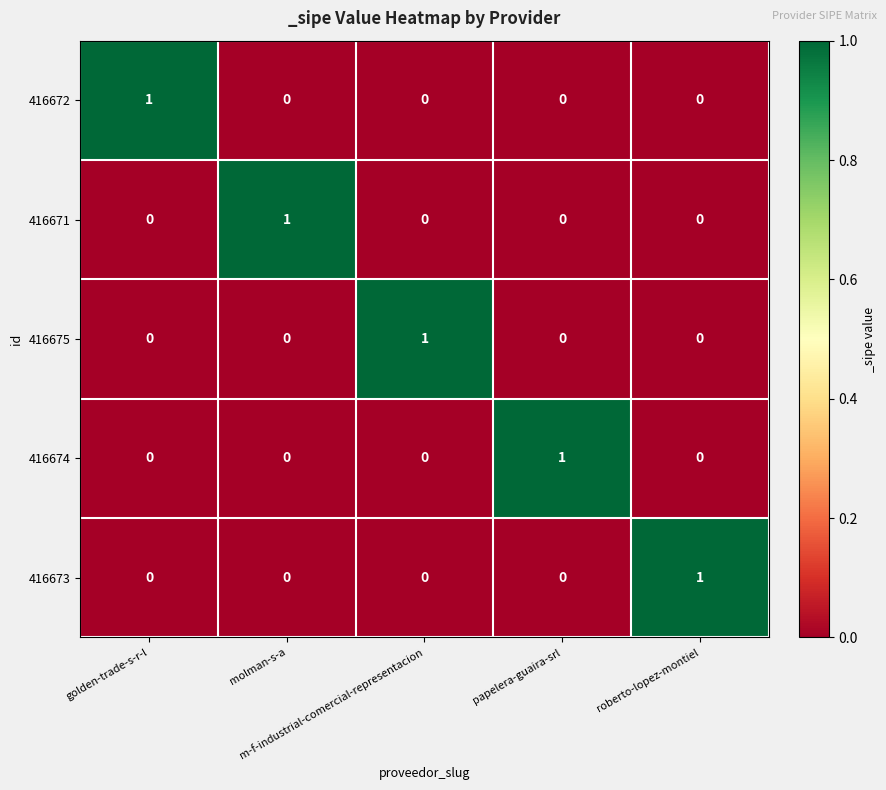

At how many categories does at least one series exceed 0?

5